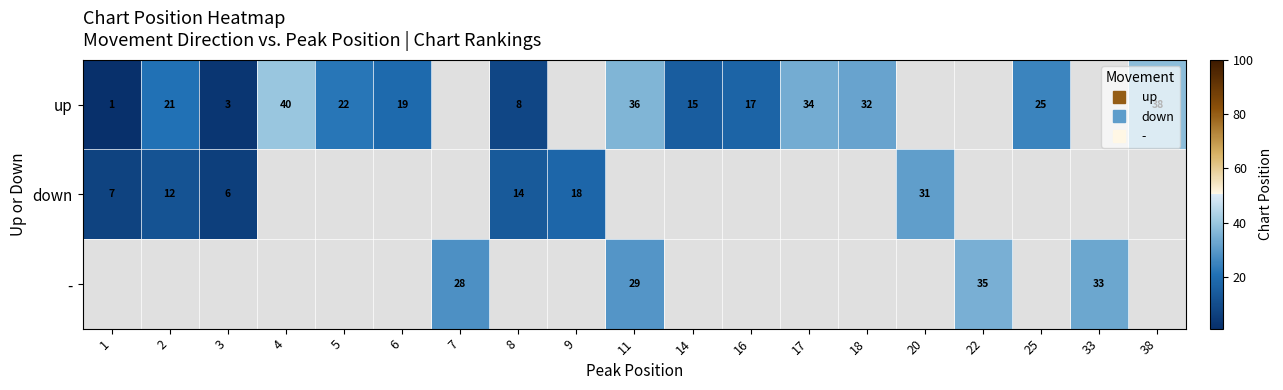

Count the number of categories in the chart.

19